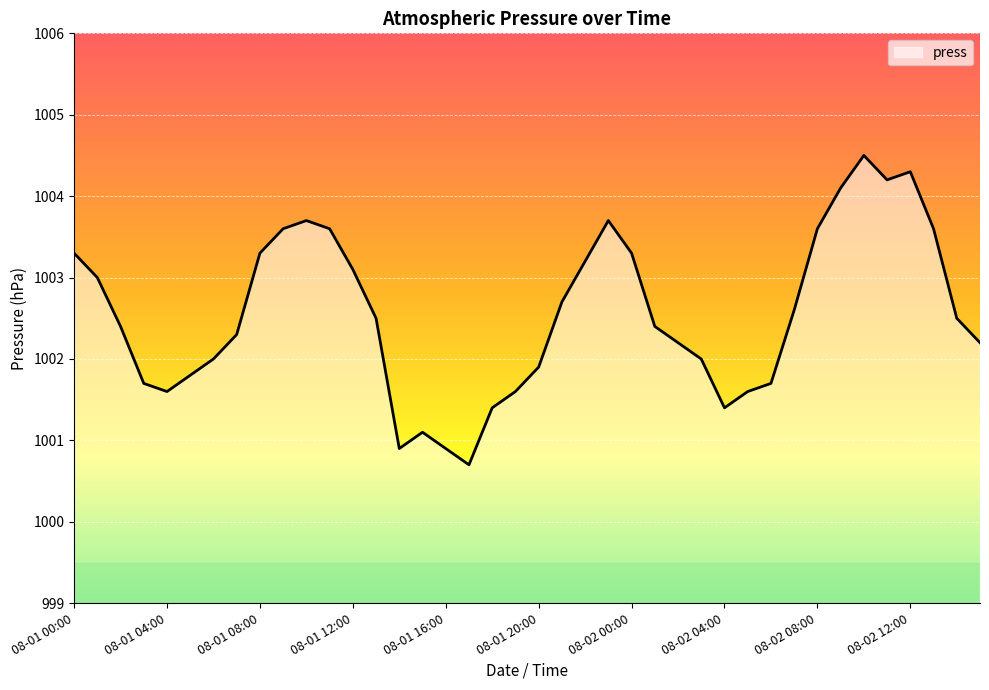

What is the difference between the second highest and second lowest values?

3.4